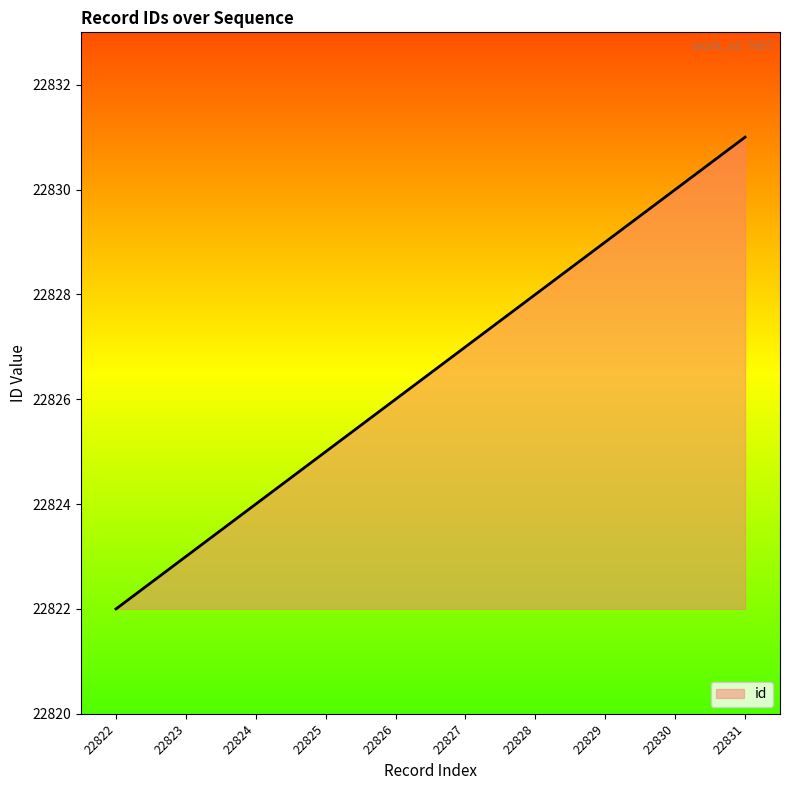

Count the values in the range 22824 to 22829.

6